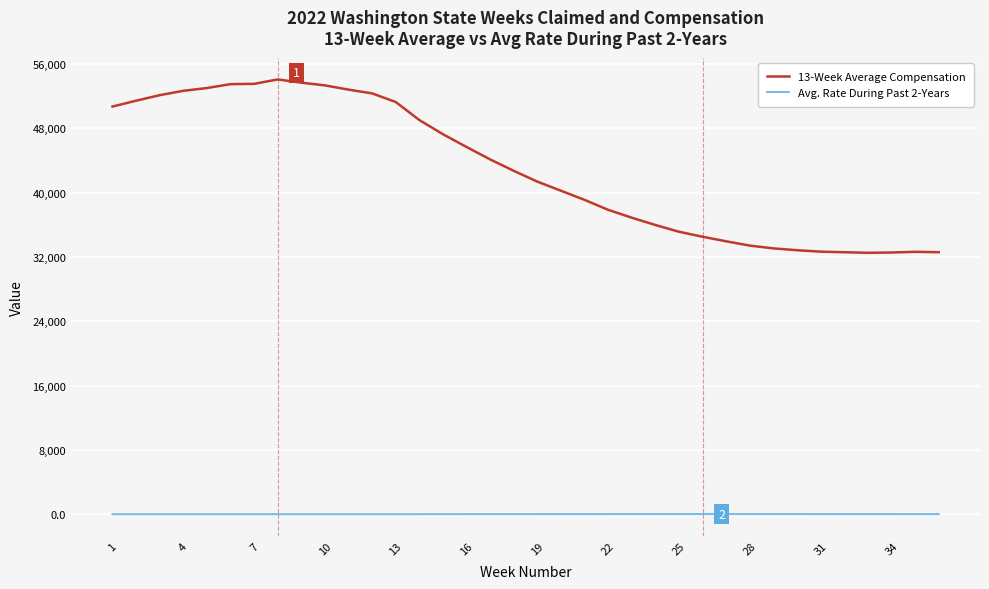

Rank the series by their average value, from lowest to highest.

Avg. Rate During Past 2-Years, 13-Week Average Compensation